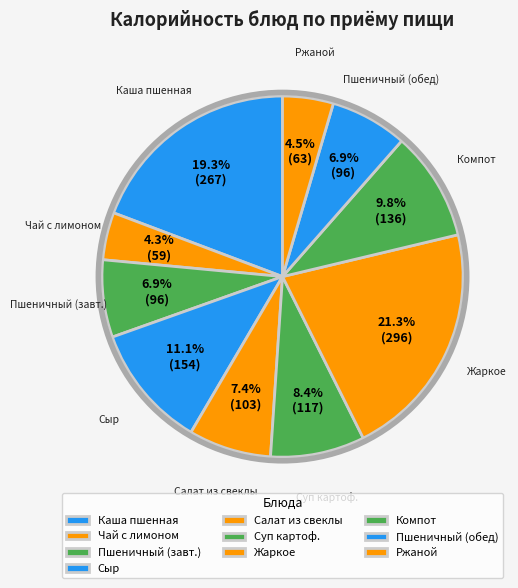

How many segments does this pie chart have?

10